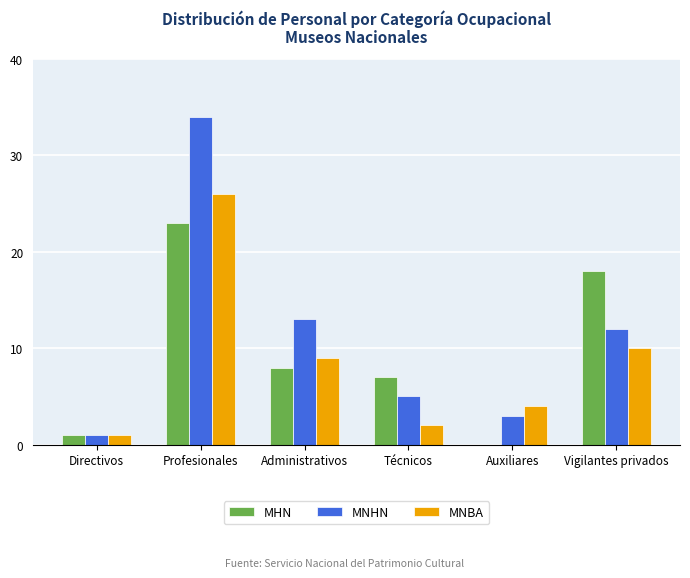

Where does the MNBA series first go above 9?

Profesionales